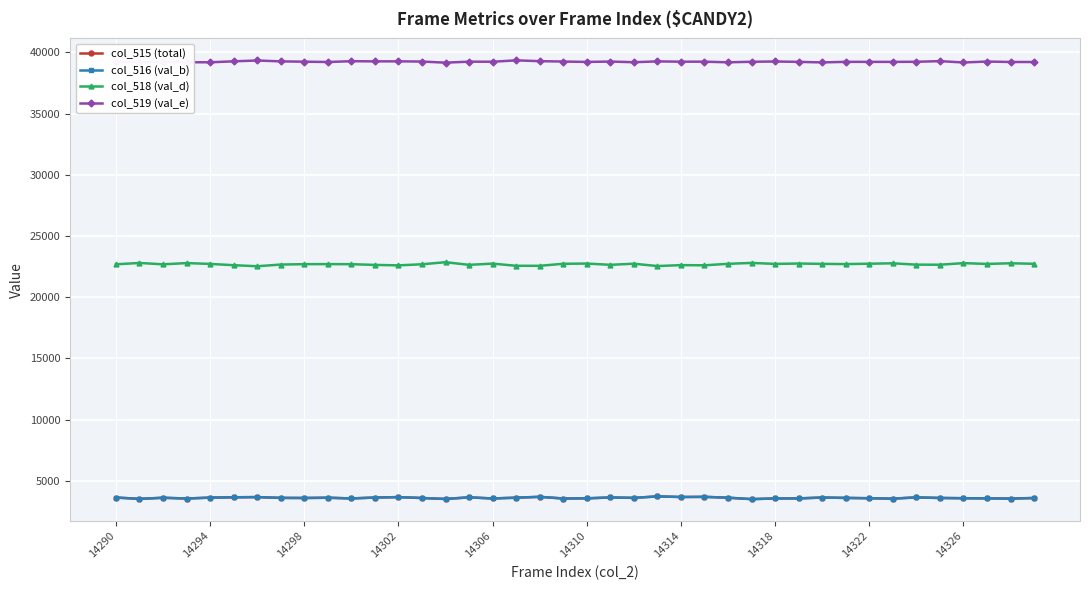

True or false: col_518 (val_d) and col_515 (total) intersect in this chart.

False